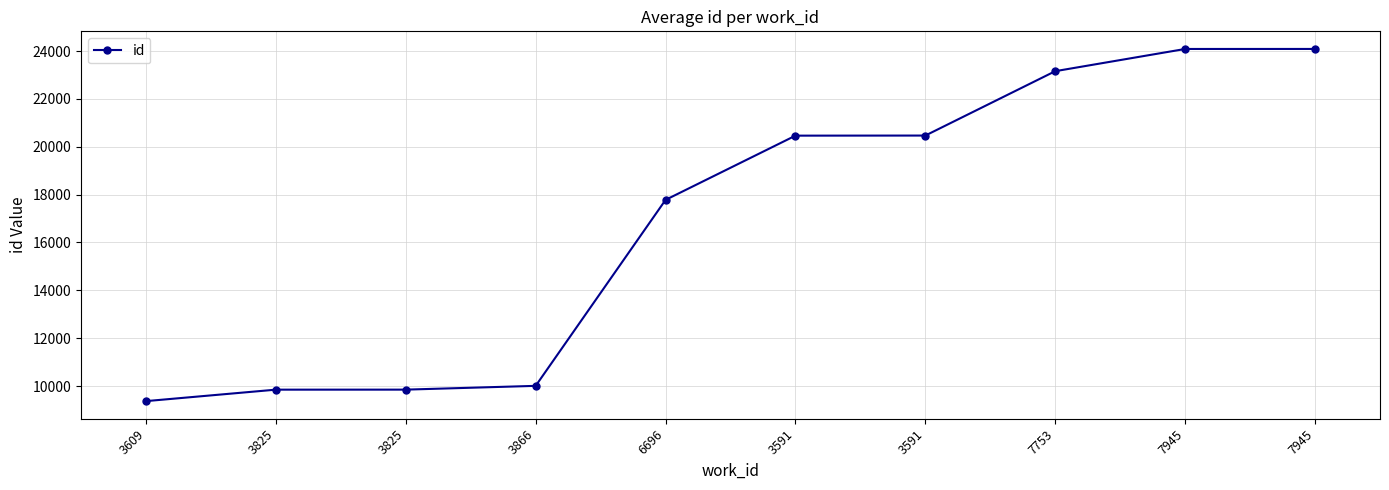

Read the value at 7945.

24086